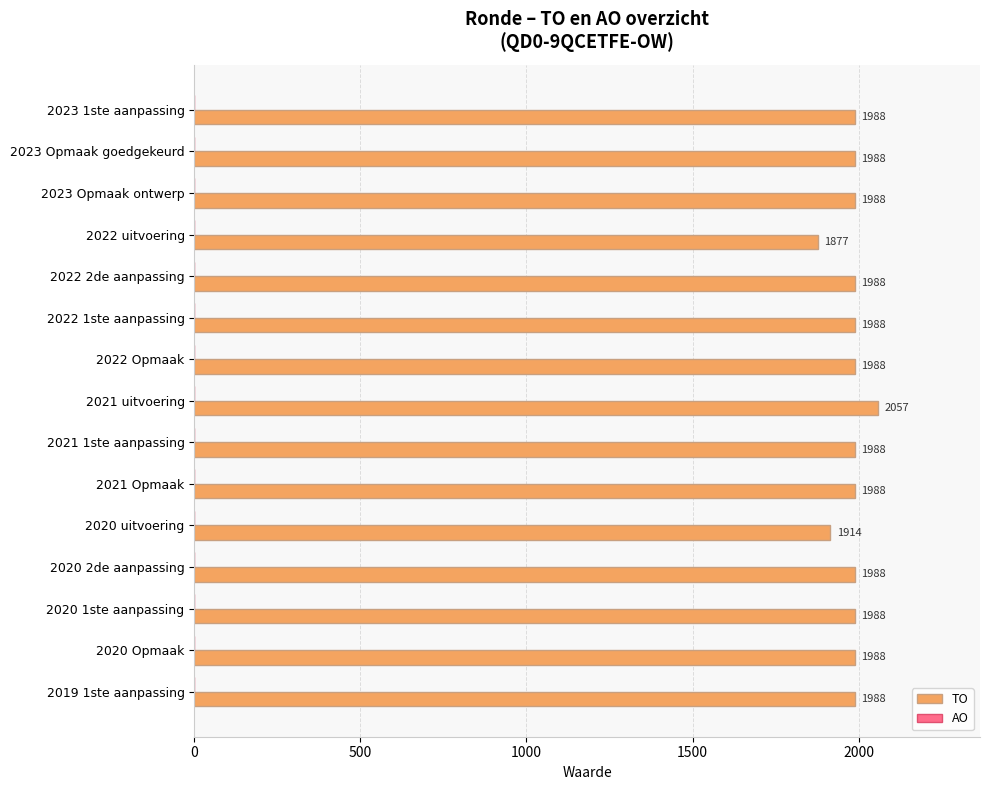

The value at 2022 uitvoering is 1060. True or false?

False